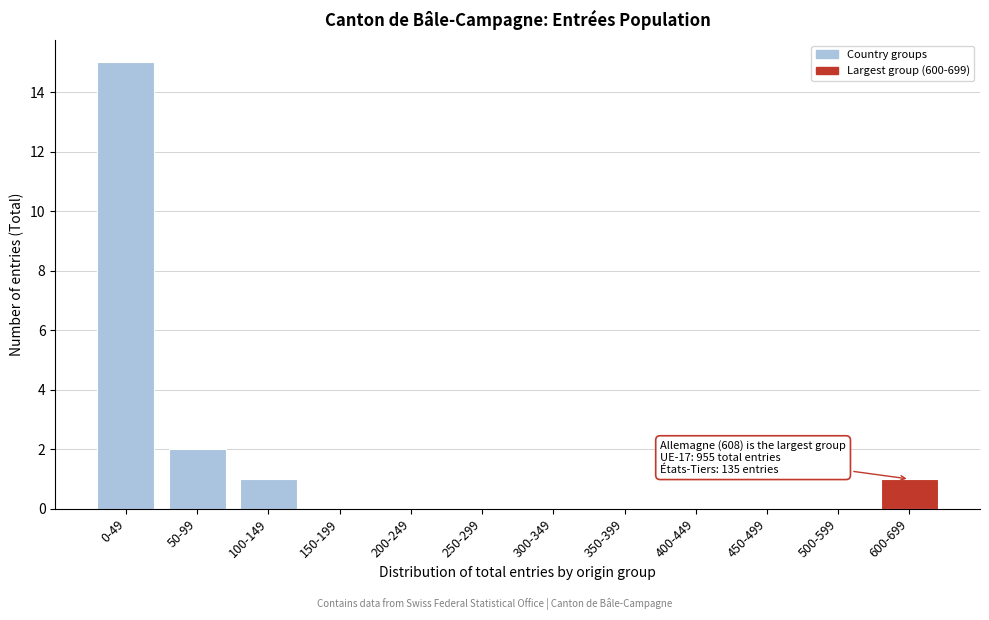

Reading left to right, list all the values displayed in this chart.

0-49=15	50-99=2	100-149=1	150-199=0	200-249=0	250-299=0	300-349=0	350-399=0	400-449=0	450-499=0	500-599=0	600-699=1